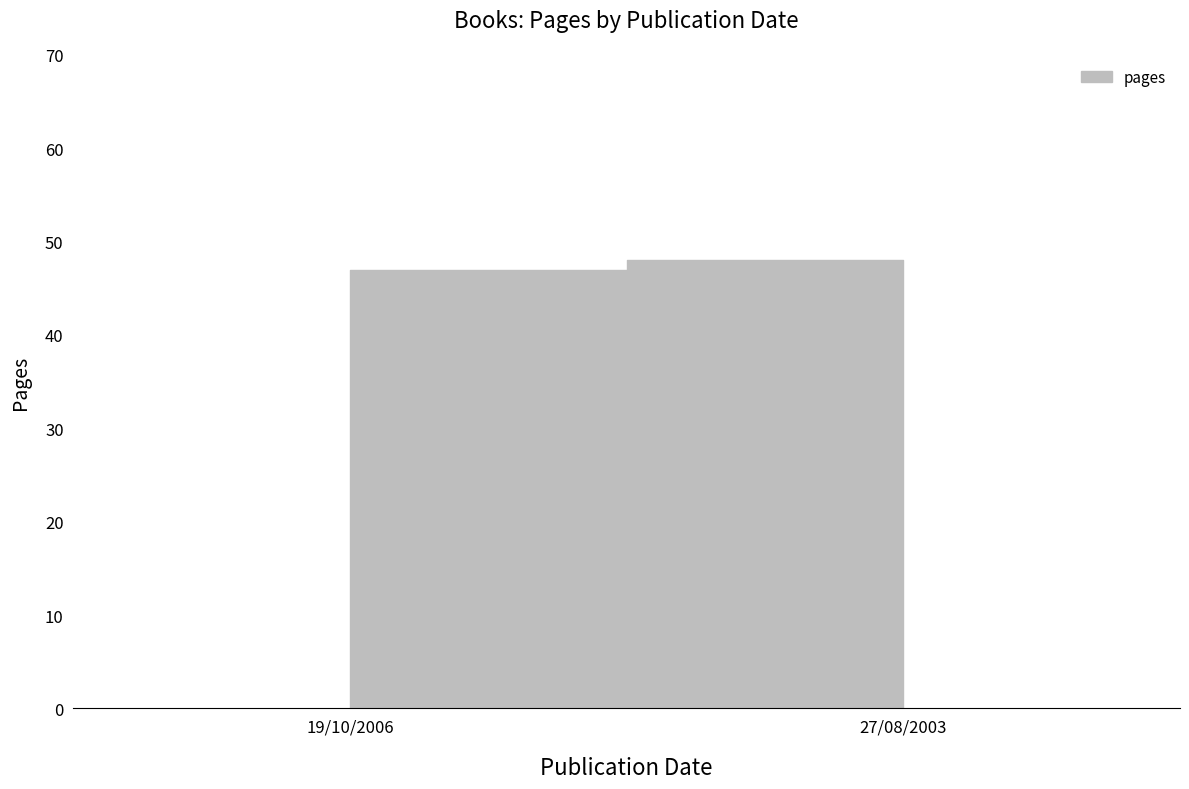

Is it true that the value at 19/10/2006 is 47?

True